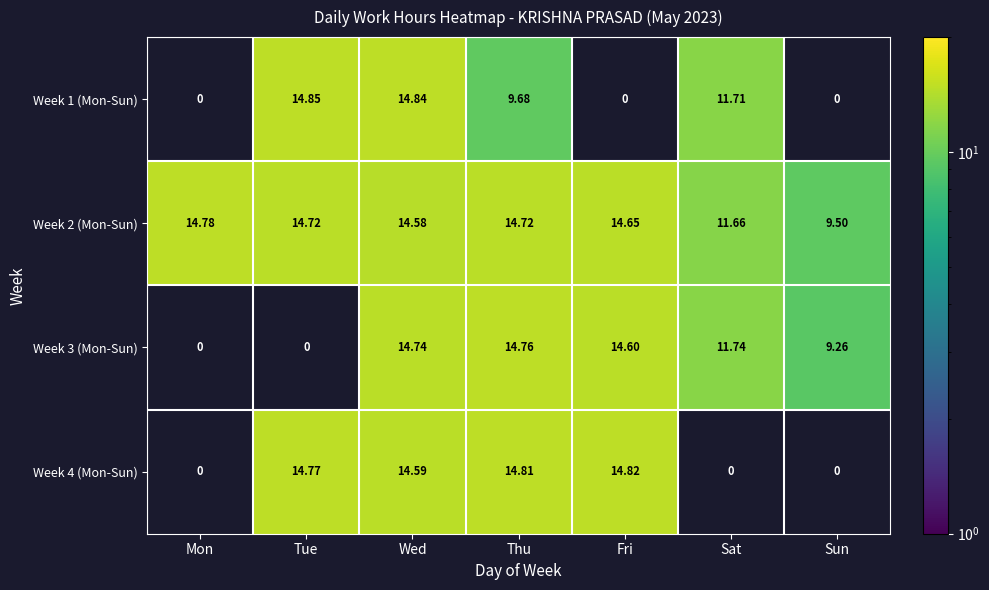

Which category has the highest value in the Week 2 (Mon-Sun) series?

Mon